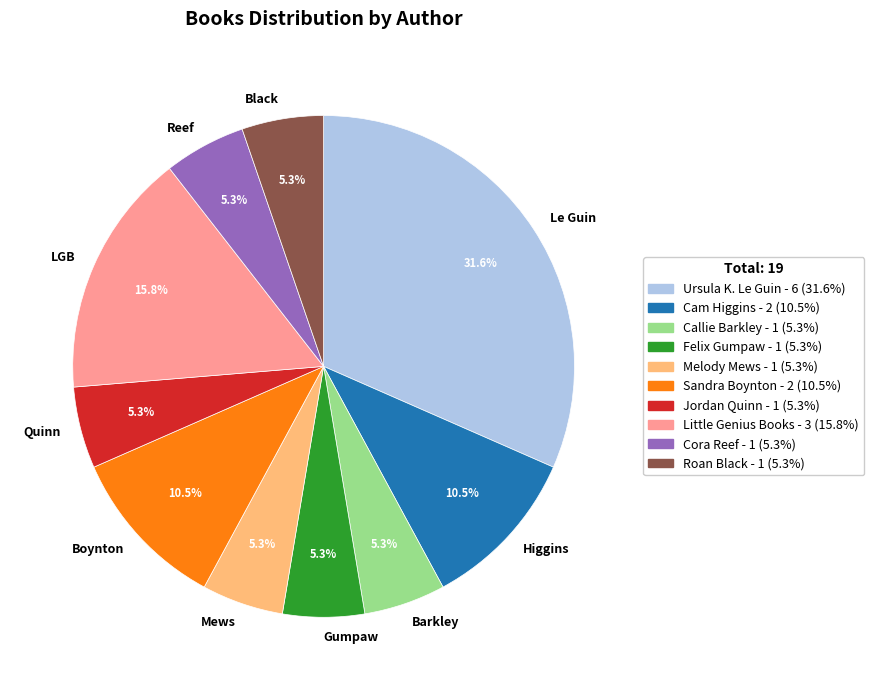

Is there any slice that represents more than half of the pie?

No